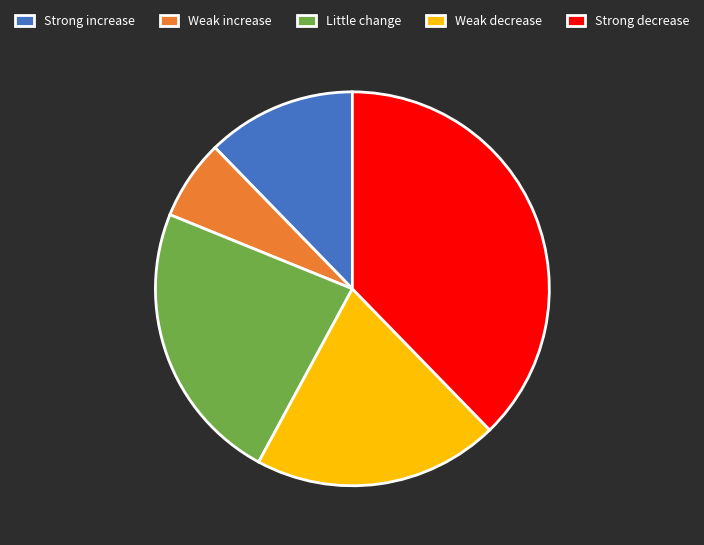

Is there a majority slice in this chart?

No